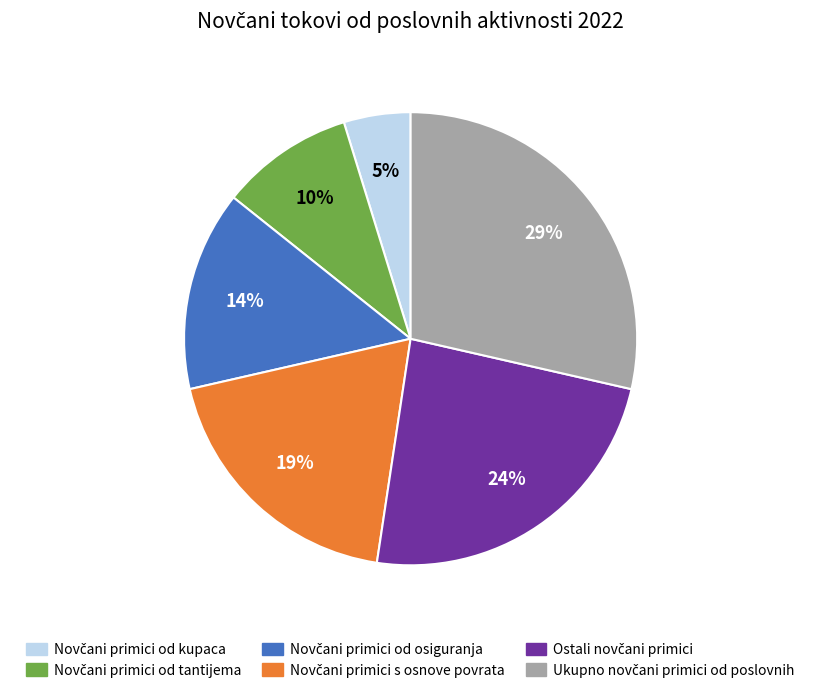

To the nearest percent, what is the average slice percentage?

17%